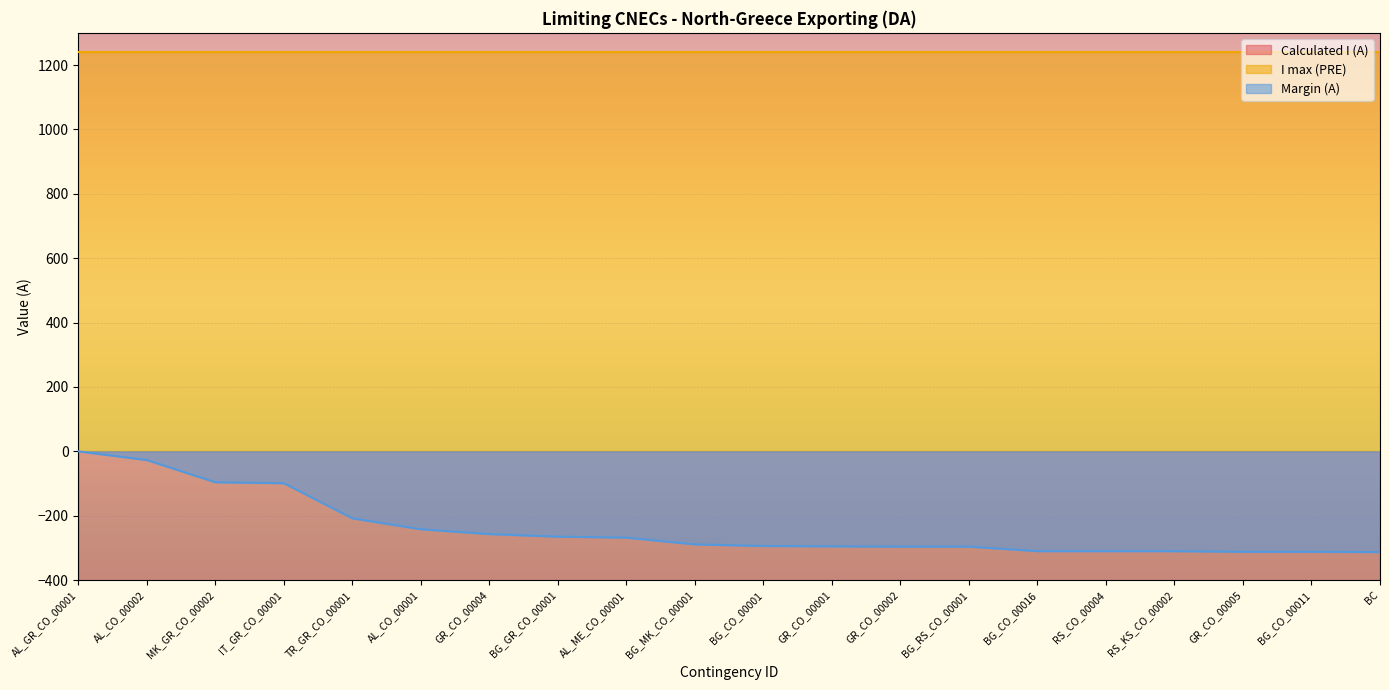

What is the lowest value of the Margin (A) series?

-313